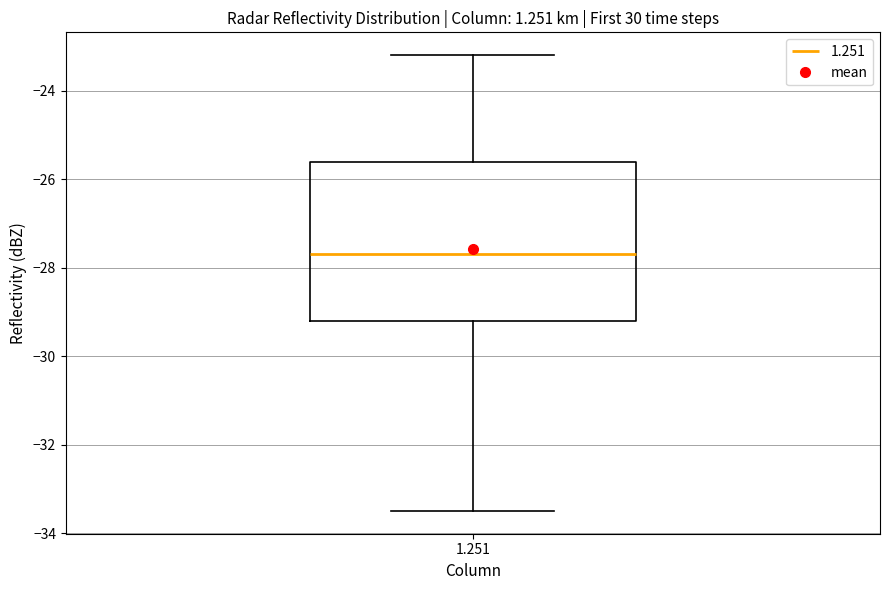

Read this box plot against the y-axis: the position of the median line, the range covered by the box, and the ends of both whiskers. The values are not printed on the chart, so give them approximately, as read against the axis.

median -27.6, box -29.2 to -25.6, whiskers -33.4 to -23.2